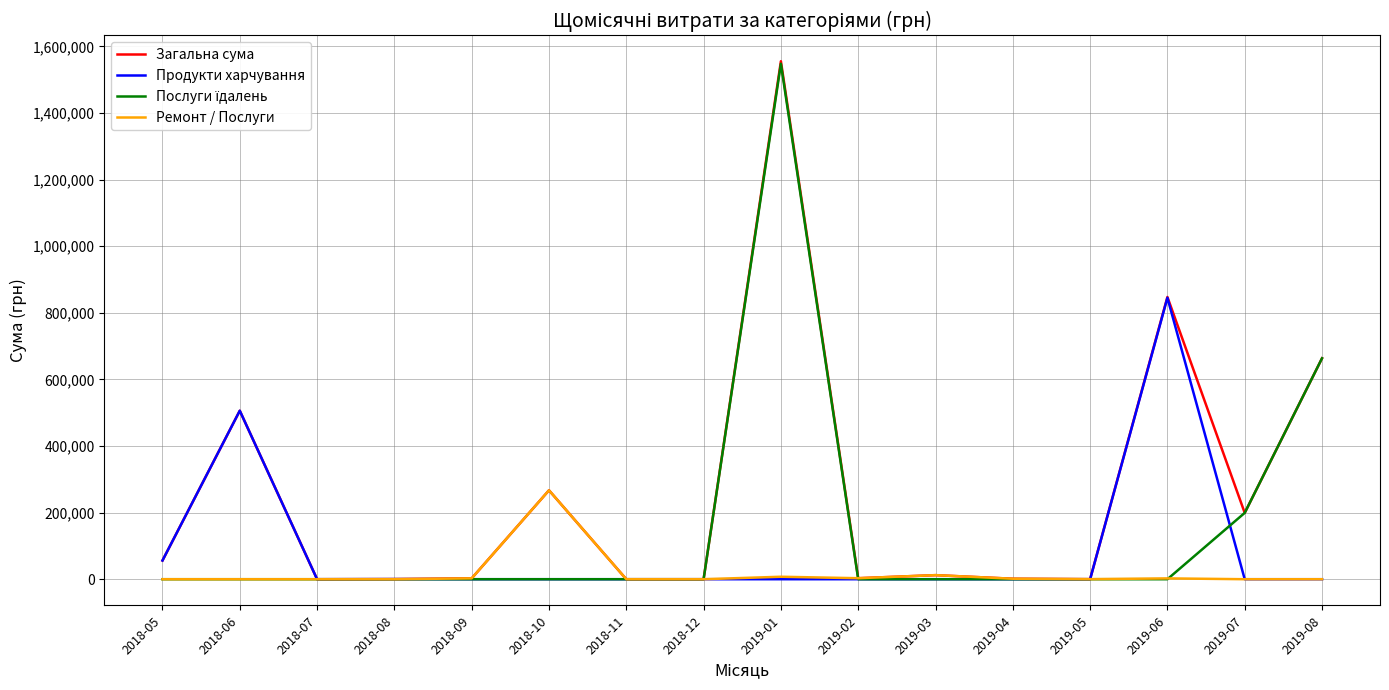

Which series has the widest spread of values?

Загальна сума